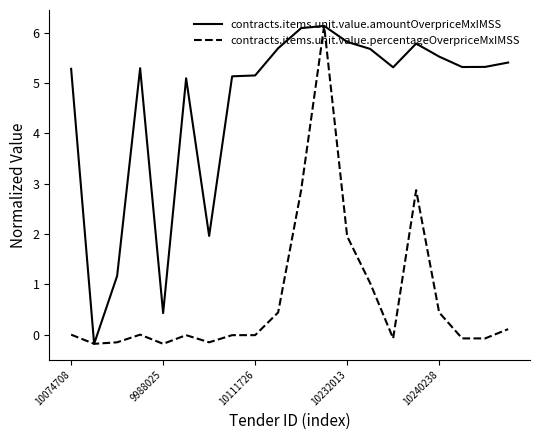

What is the maximum value shown in the chart?

6.1